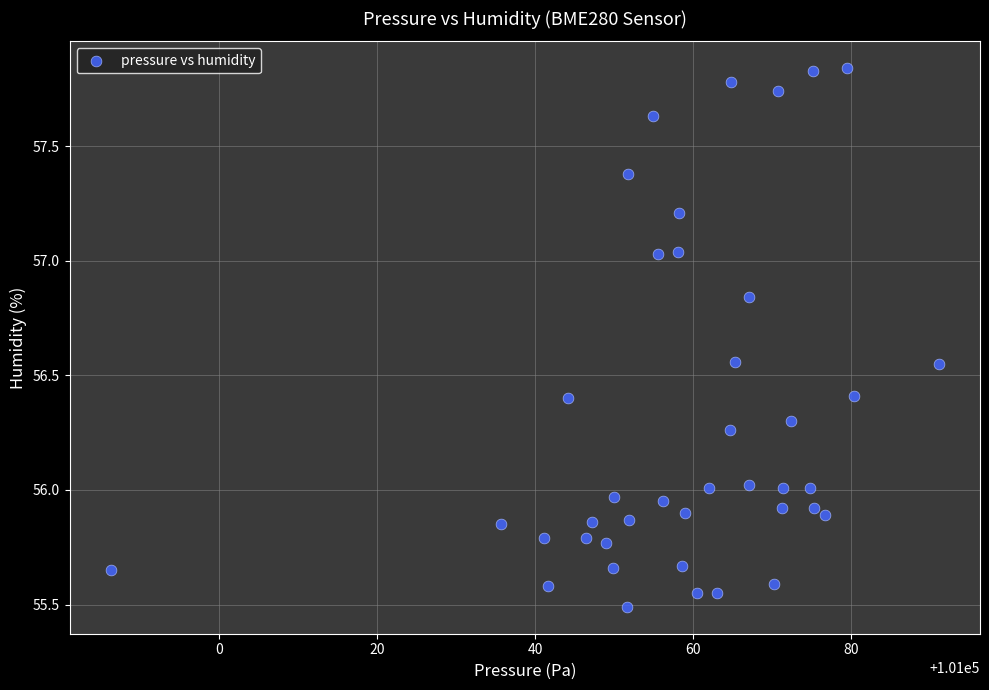

What is the range of X values (max minus min)?

104.8